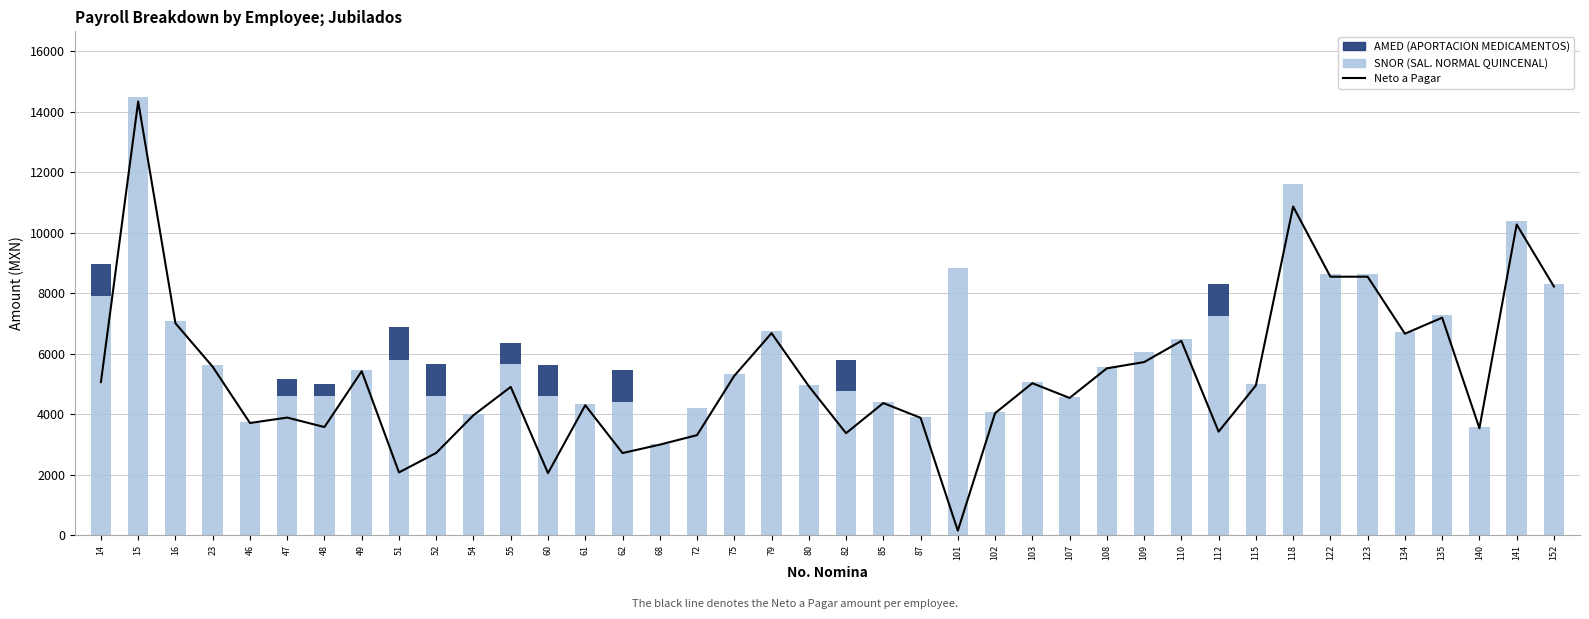

Between 134 and 87, which is larger?

134